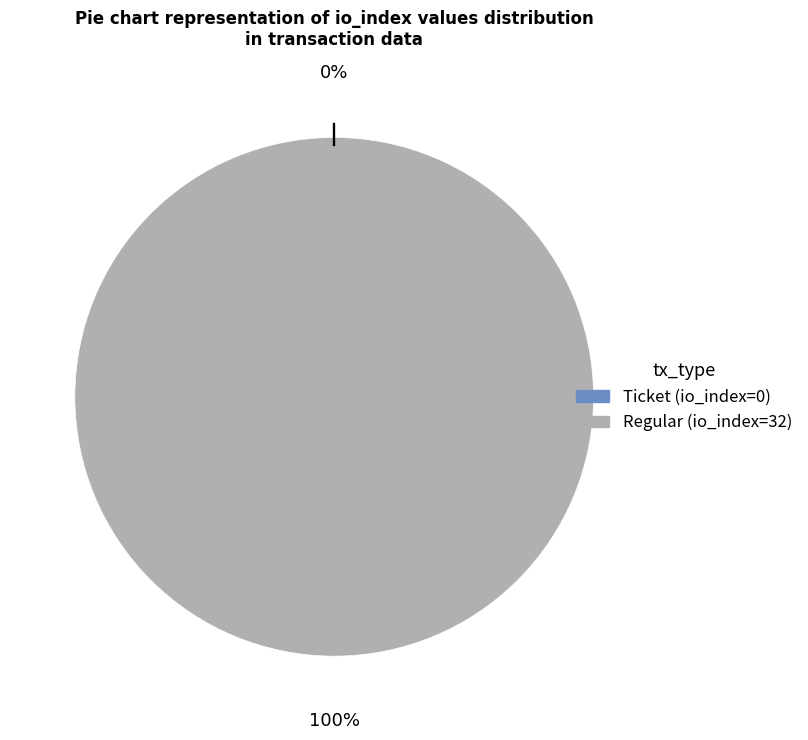

Which has a higher value, Ticket or Regular?

Regular